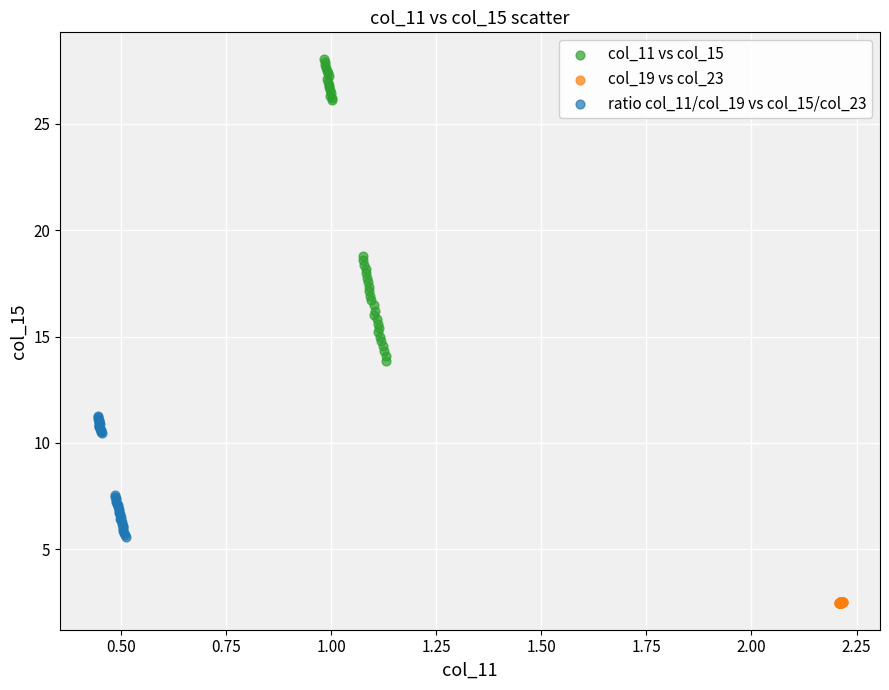

Which series has the widest spread of Y values?

col_11 vs col_15